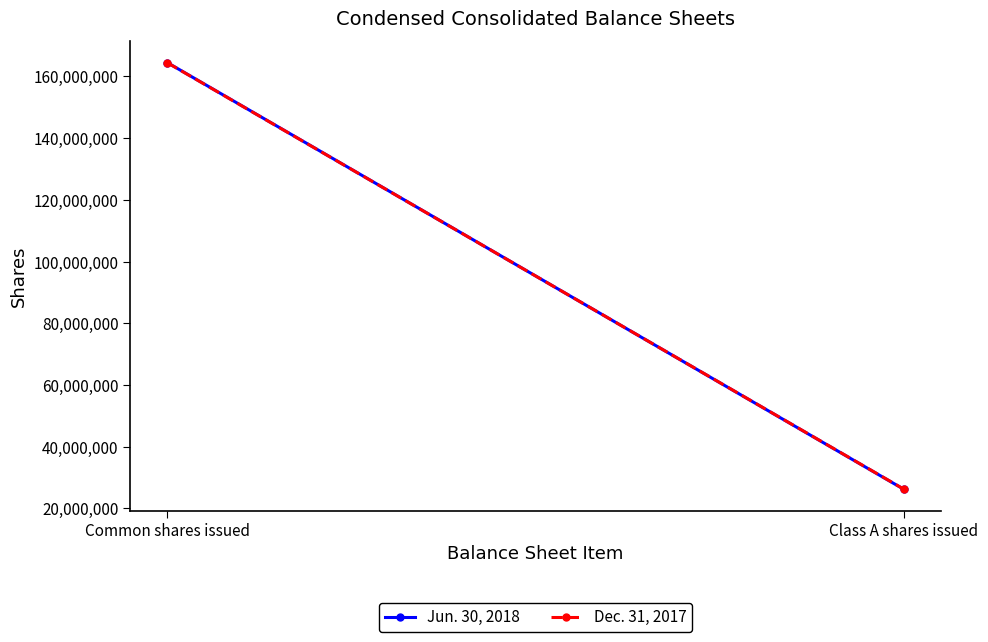

Reading left to right, list all the values displayed in this chart.

Jun. 30, 2018: Common shares issued=164512627	Class A shares issued=26194967
Dec. 31, 2017: Common shares issued=164468033	Class A shares issued=26239559